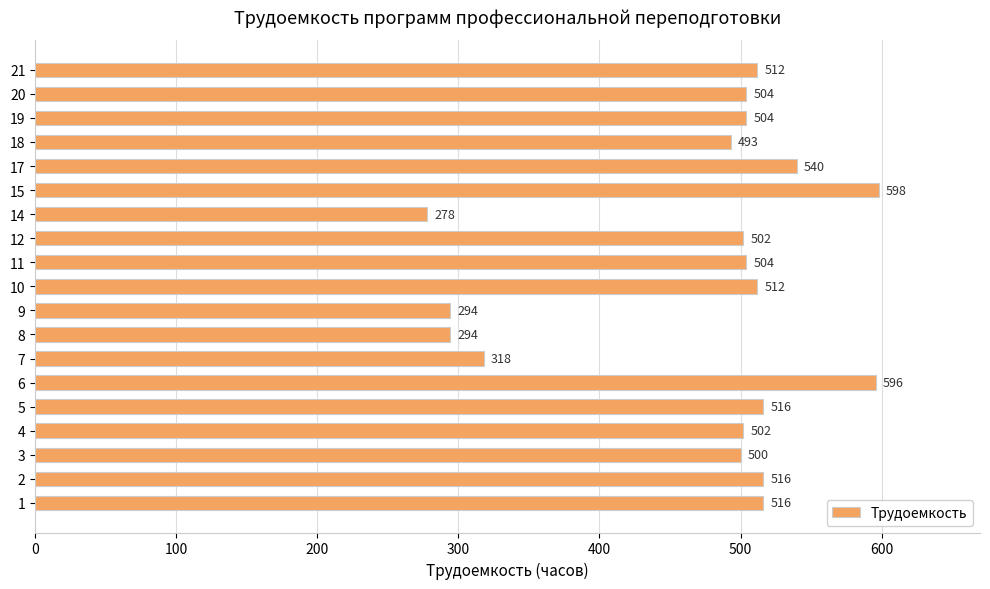

The chart shows a value of 596 at 6. True or false?

True